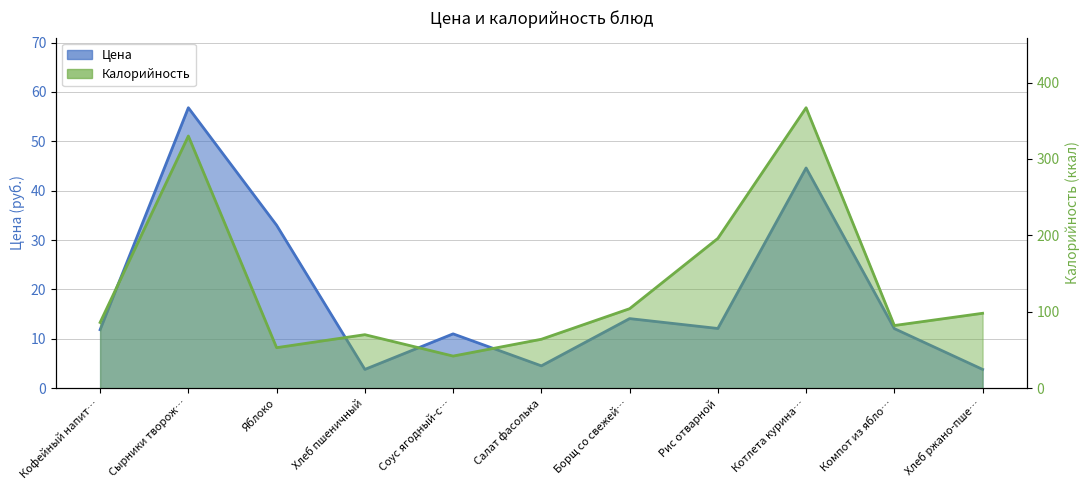

Read the Калорийность value at Салат фасолька.

64.0